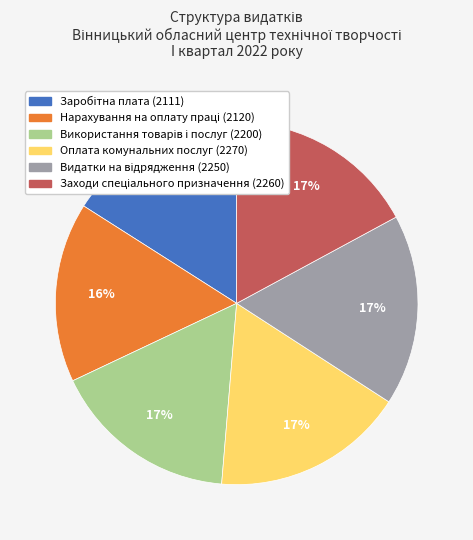

How many segments does this pie chart have?

6